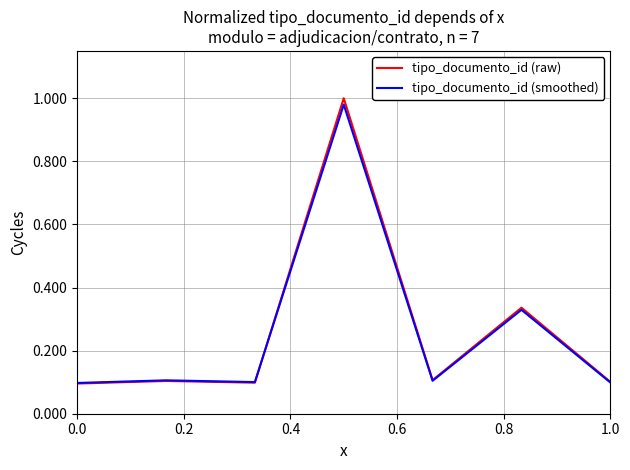

Which series has the largest range (max minus min)?

tipo_documento_id (raw)